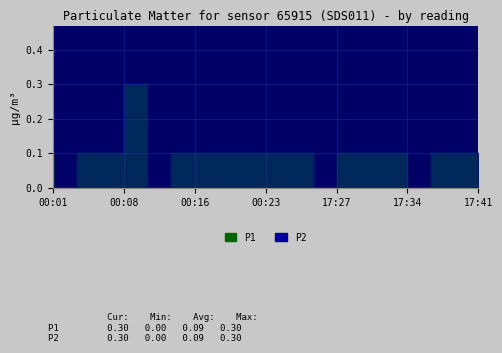

Where is the first local minimum for P1?

00:03